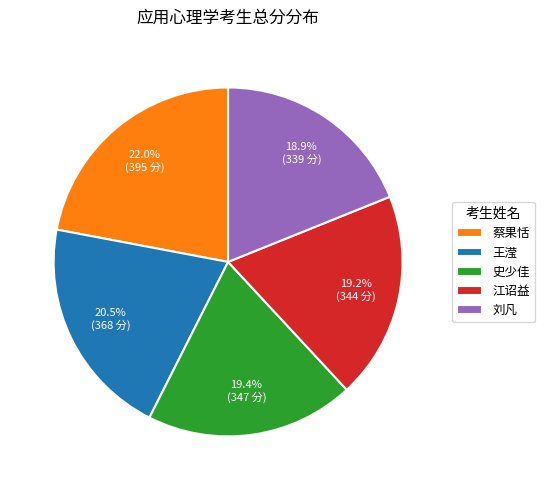

What percentage do 史少佳 and 王滢 together represent?

39.9%